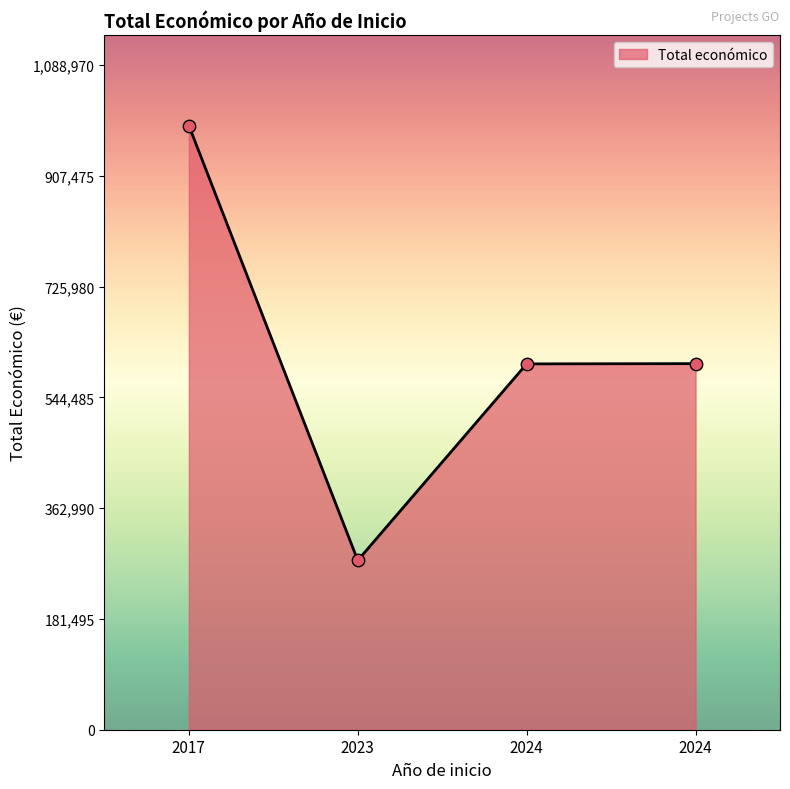

What is the change in value from 2023 to 2024?

+322469